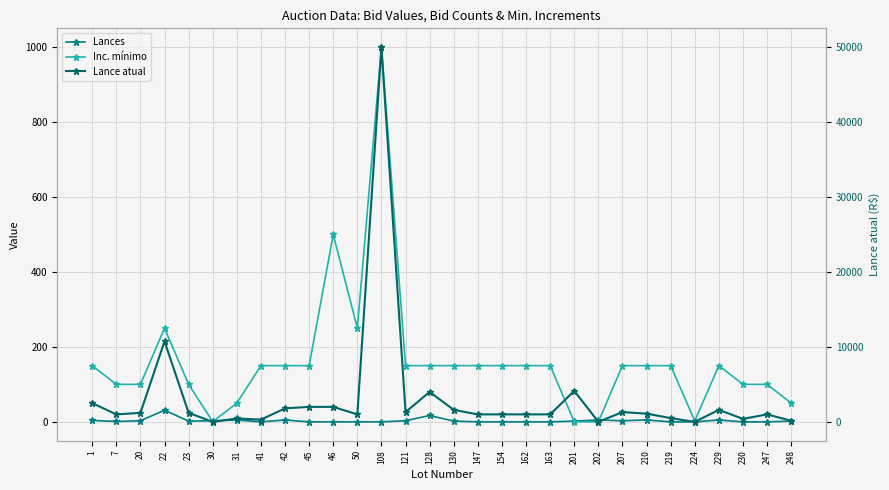

List the series in order of their peak value, lowest first.

Lances, Inc. mínimo, Lance atual